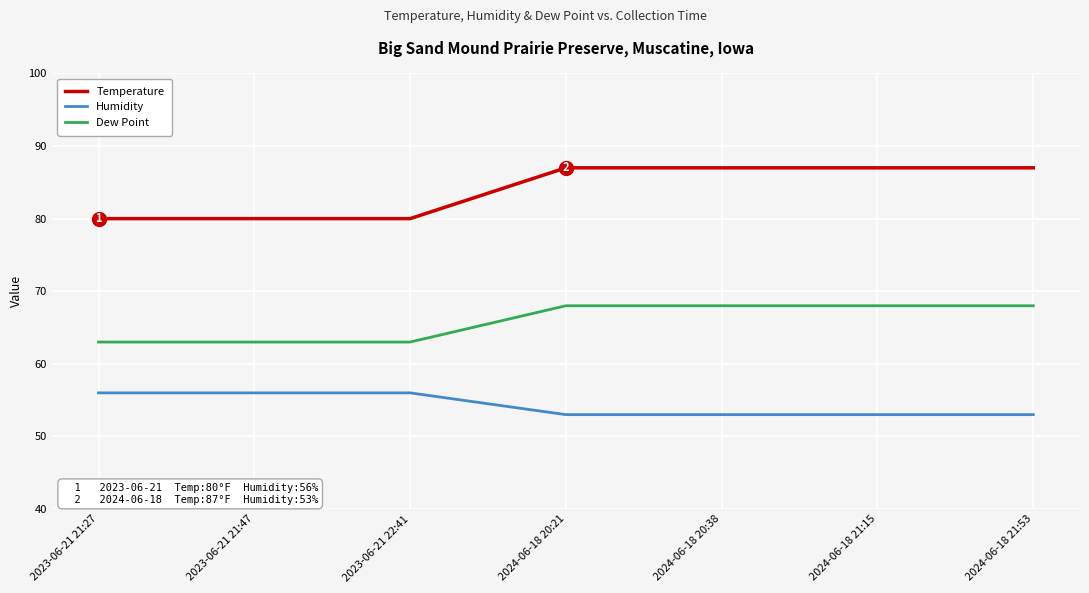

True or false: Dew Point and Humidity intersect in this chart.

False